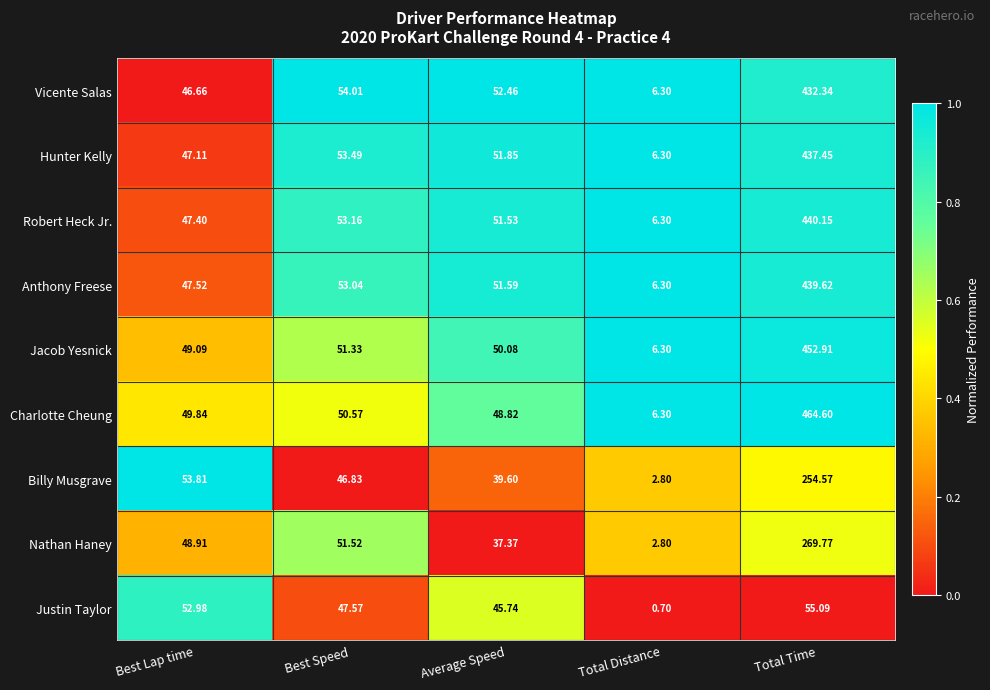

Rank the series at Total Time from highest to lowest value.

Charlotte Cheung, Jacob Yesnick, Robert Heck Jr., Anthony Freese, Hunter Kelly, Vicente Salas, Nathan Haney, Billy Musgrave, Justin Taylor